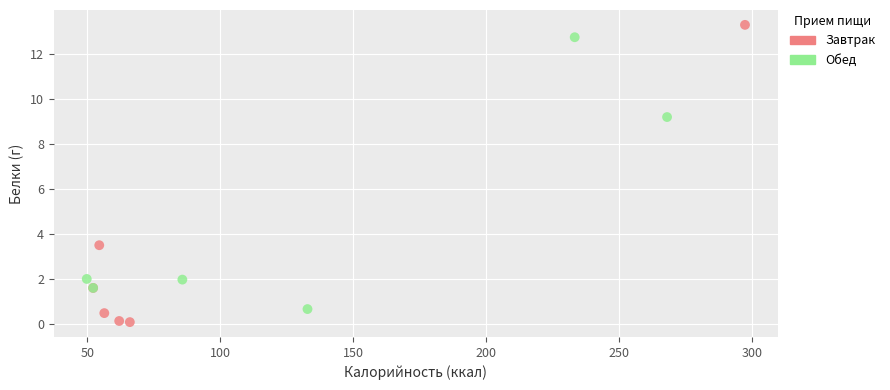

Which series has the widest spread of Y values?

Завтрак